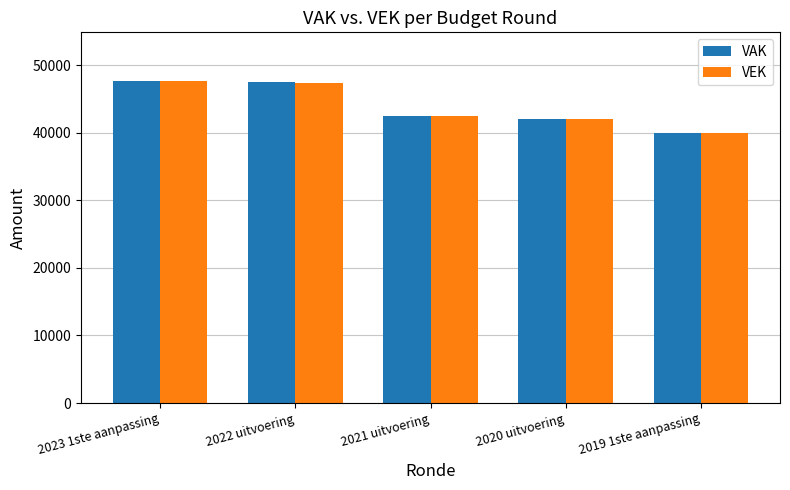

True or false: VEK has a value of 9129 at 2020 uitvoering.

False